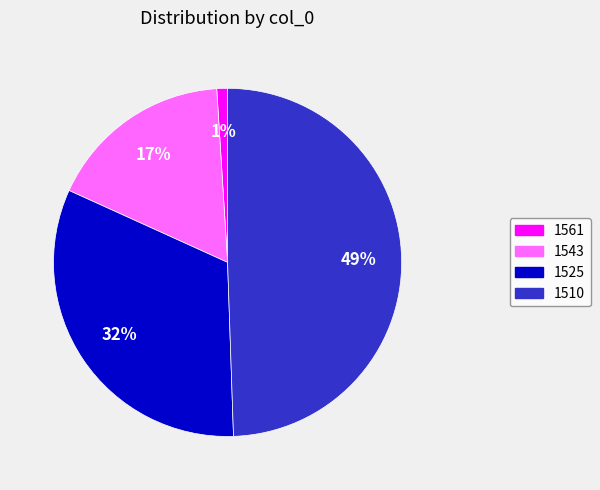

To the nearest percent, what portion does 1561 represent?

1%